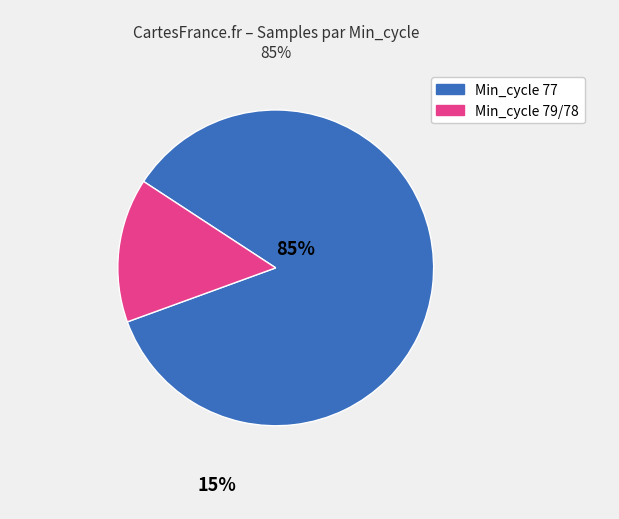

Is there a majority slice in this chart?

Yes